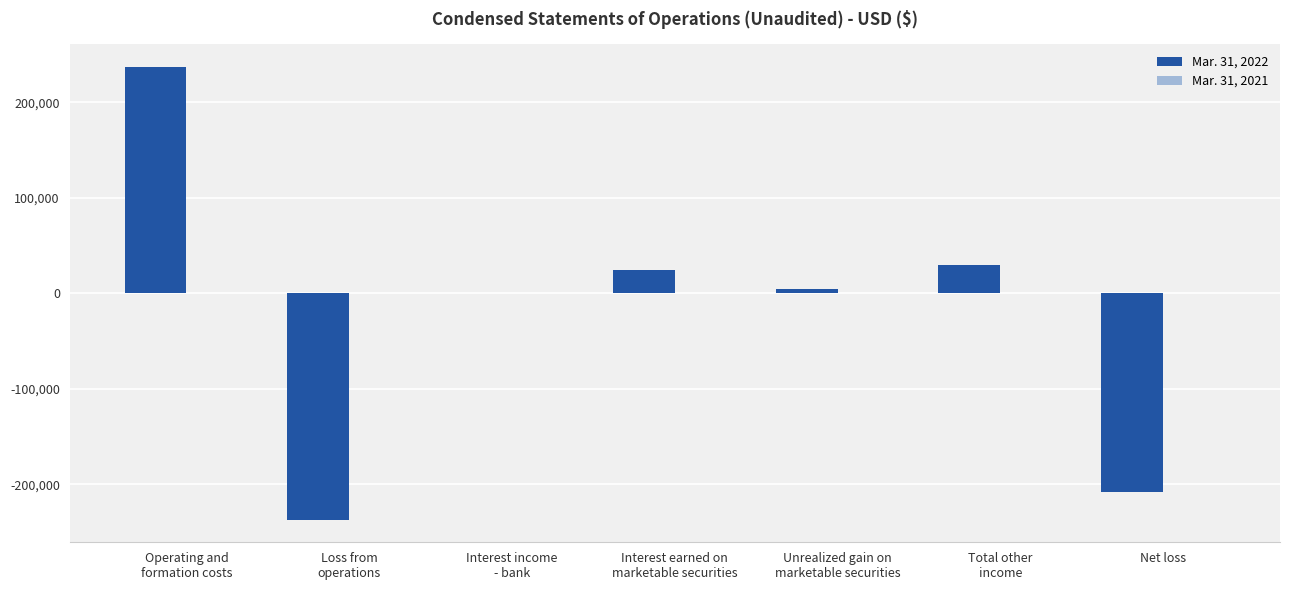

Reading left to right, extract all data points from this chart.

Mar. 31, 2022: Operating and
formation costs=236989	Loss from
operations=-236989	Interest income
- bank=11	Interest earned on
marketable securities=24977	Unrealized gain on
marketable securities=4423	Total other
income=29411	Net loss=-207578
Mar. 31, 2021: Operating and
formation costs=25	Loss from
operations=-25	Interest income
- bank=0	Interest earned on
marketable securities=0	Unrealized gain on
marketable securities=0	Total other
income=0	Net loss=-25